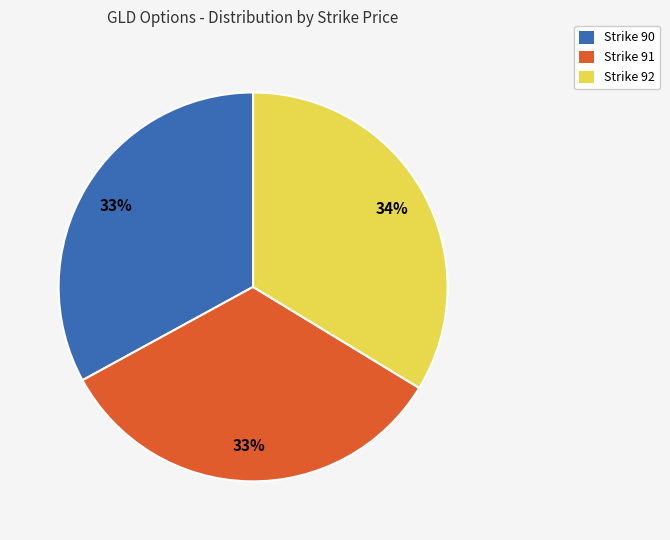

Is it true that Strike 91 is 33% of the pie?

True